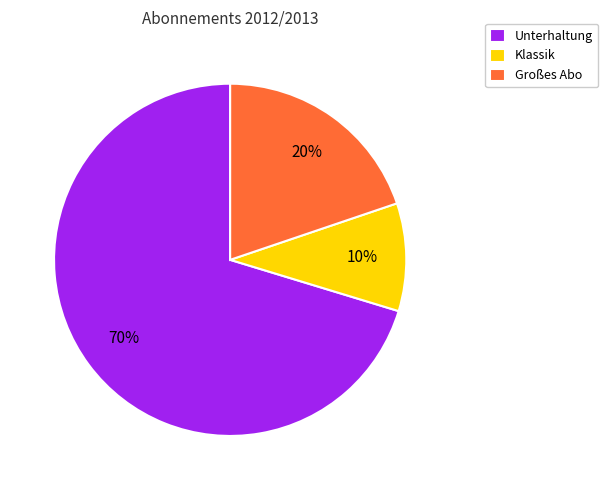

Combined, do Klassik and Großes Abo account for over 50%?

No